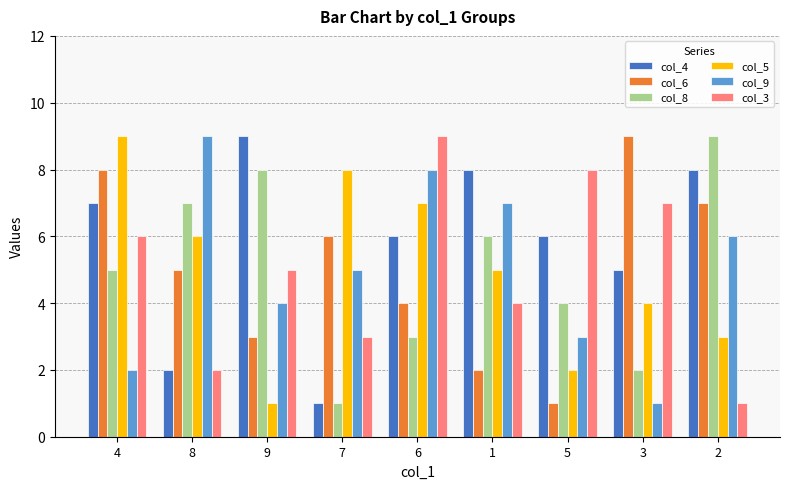

Read the col_9 value at 8.

9